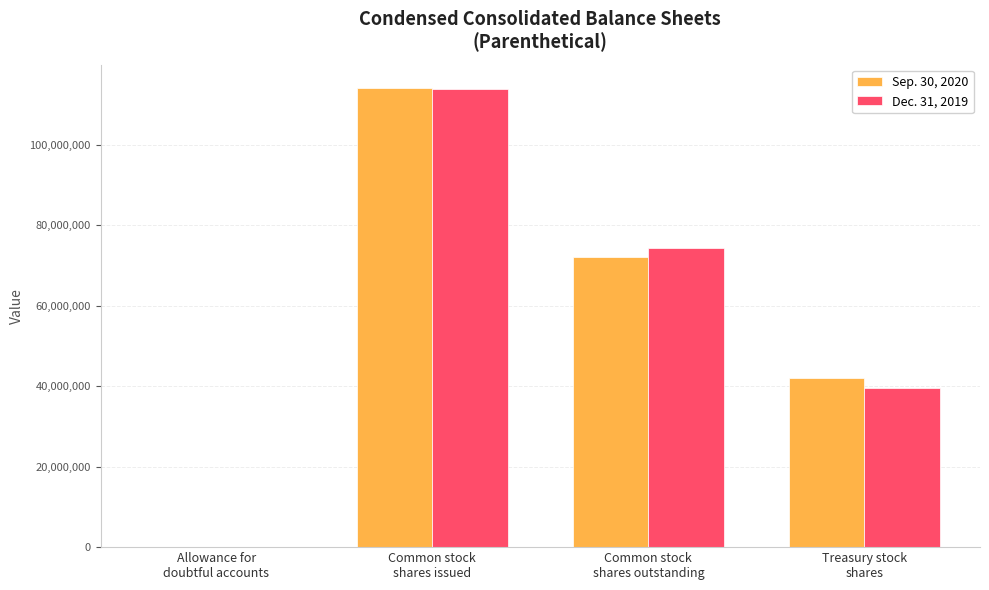

The Sep. 30, 2020 series shows 114145755 at Common stock
shares issued. True or false?

True